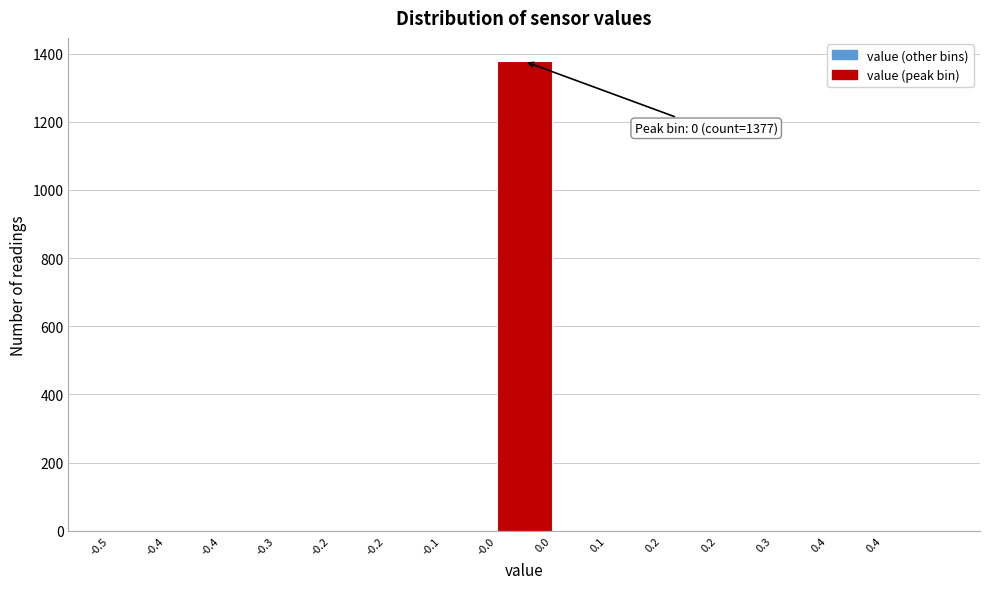

Are the bars horizontal?

No